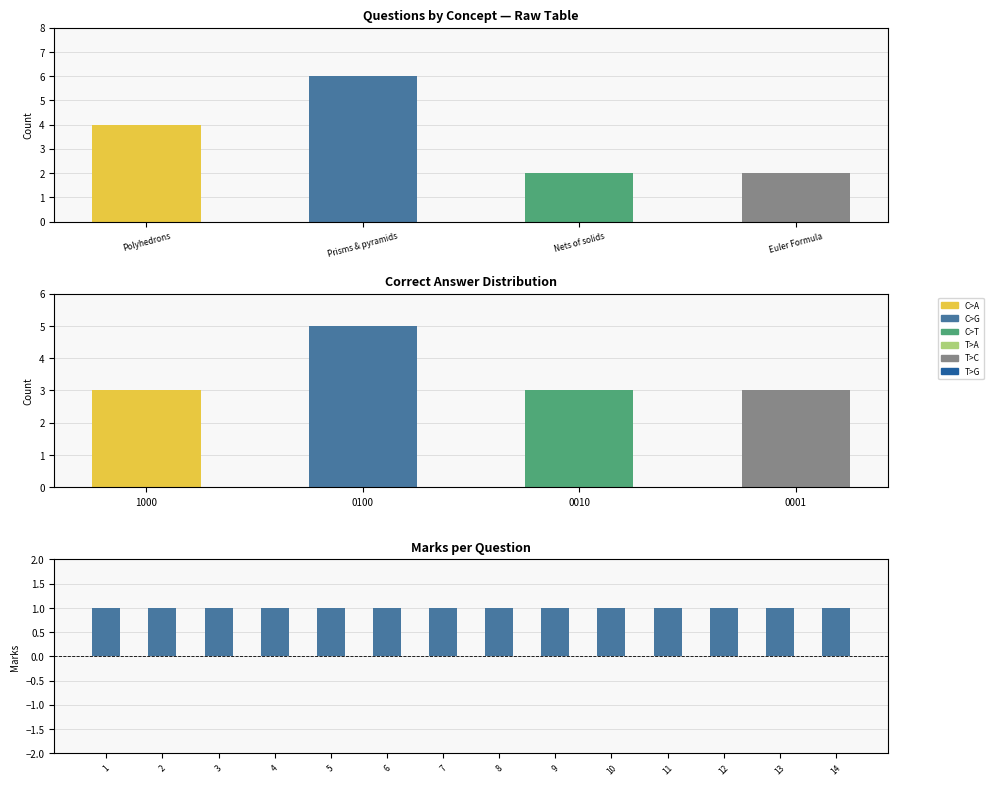

What is the difference between the maximum and minimum values?

4